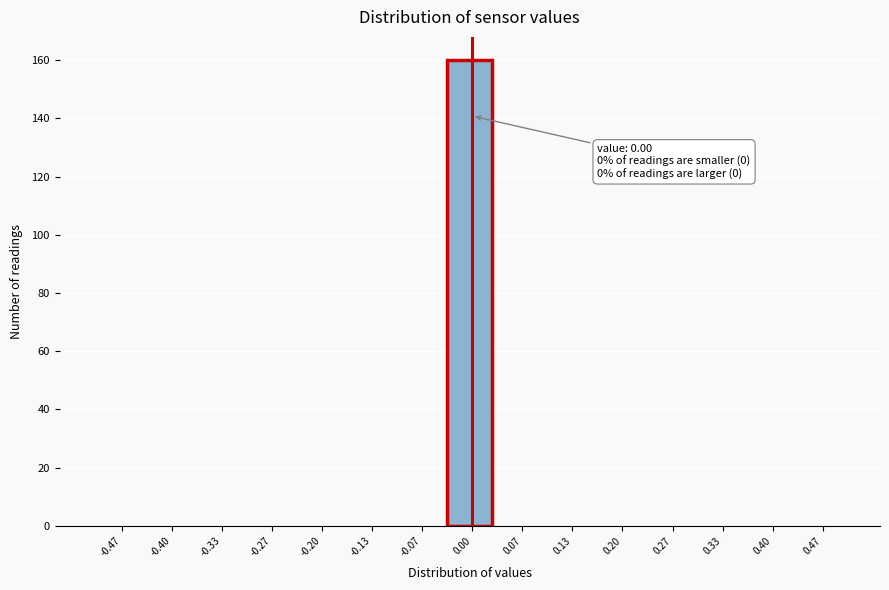

Which range on the x-axis has the tallest bar?

-0.03 to 0.03